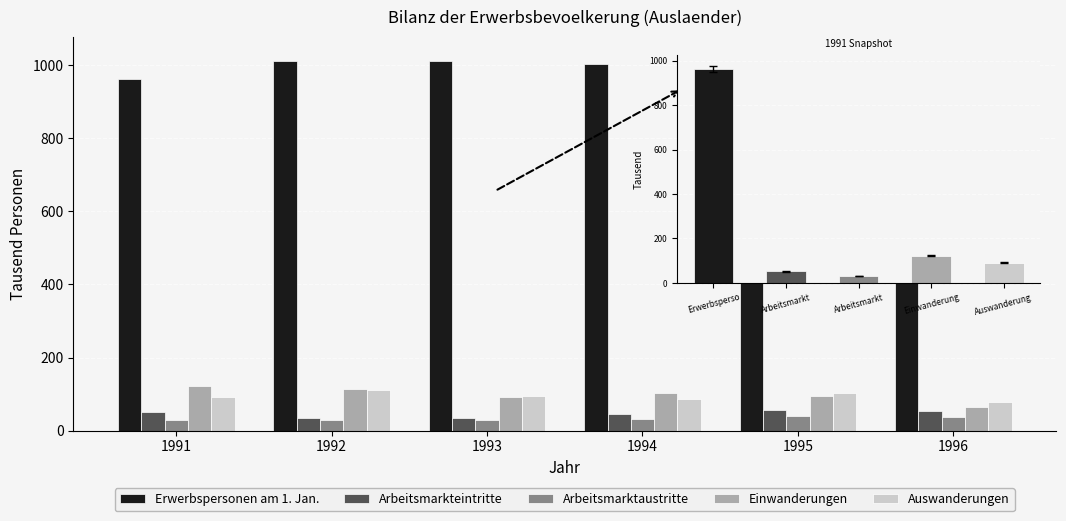

What is the difference between the highest and lowest values at 1991?

932.6